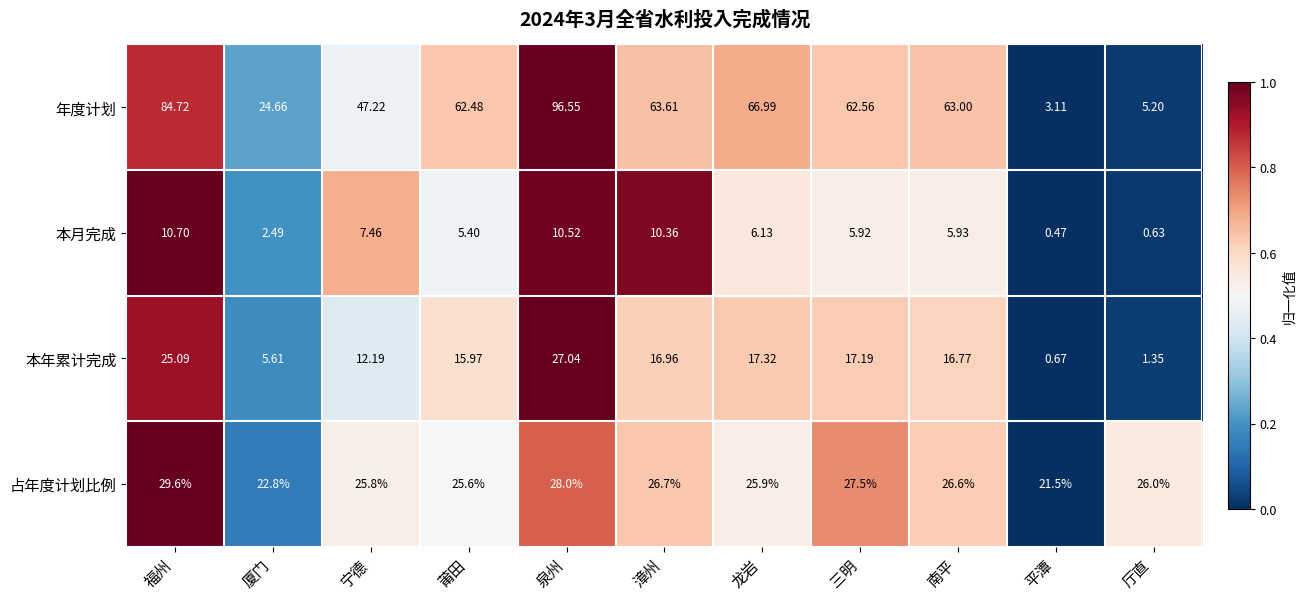

Where does the 本月完成 series first go above 5?

福州